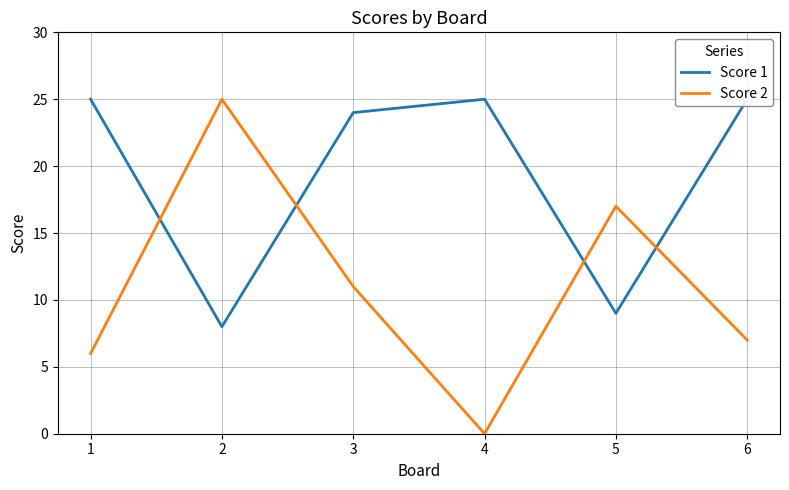

Is the value of Score 1 at 6 greater than the value of Score 2 at 4?

Yes